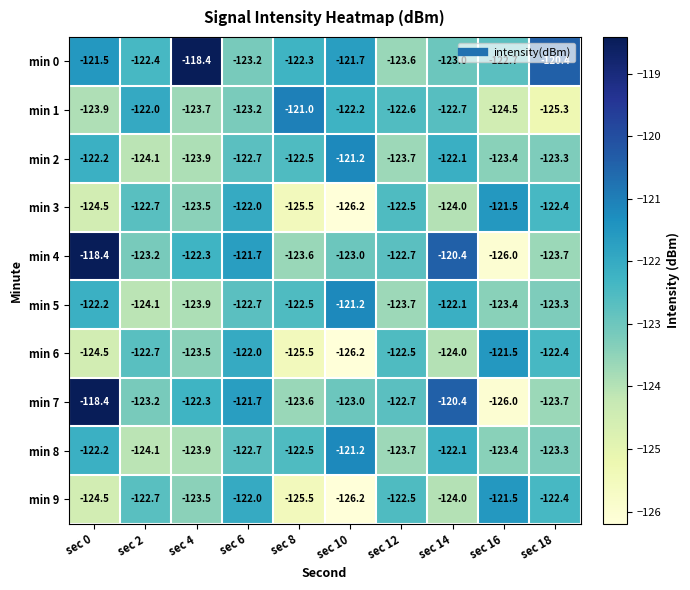

What is the difference between the min 4 values at sec 16 and sec 2?

2.8